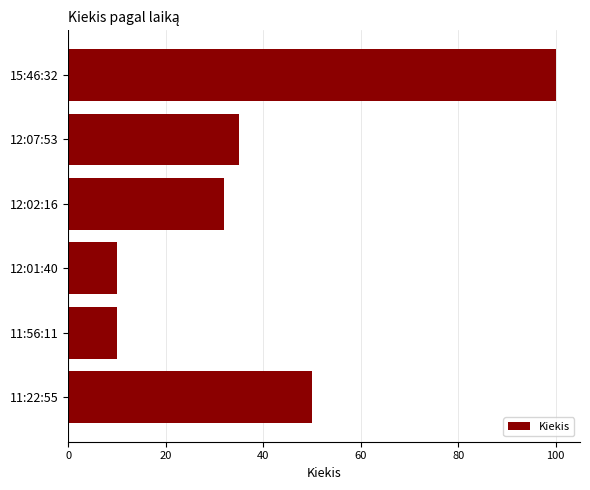

Count the values in the range 10 to 50.

5